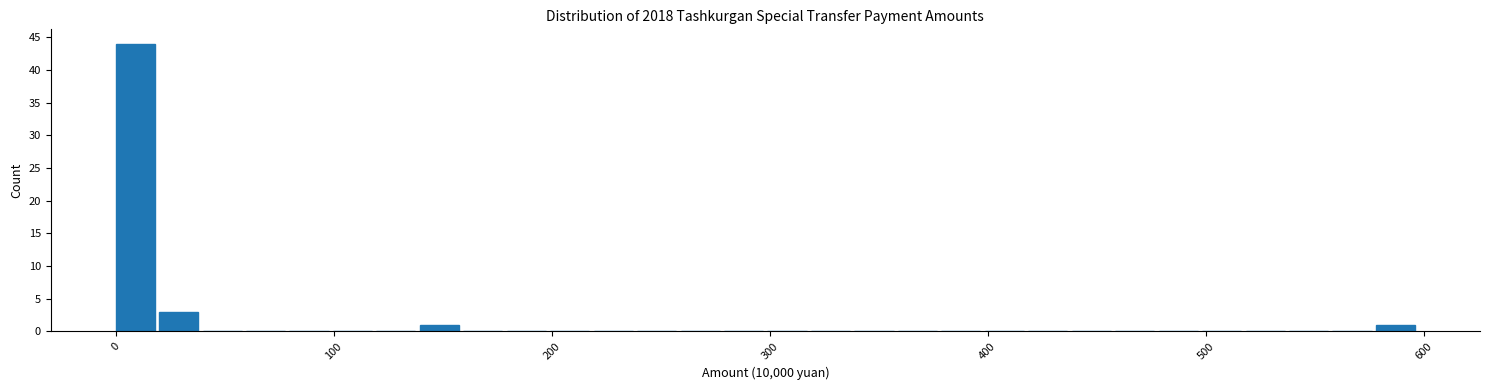

Around what value on the x-axis is the tallest bar? Give the approximate position of its centre, as read against the axis.

10